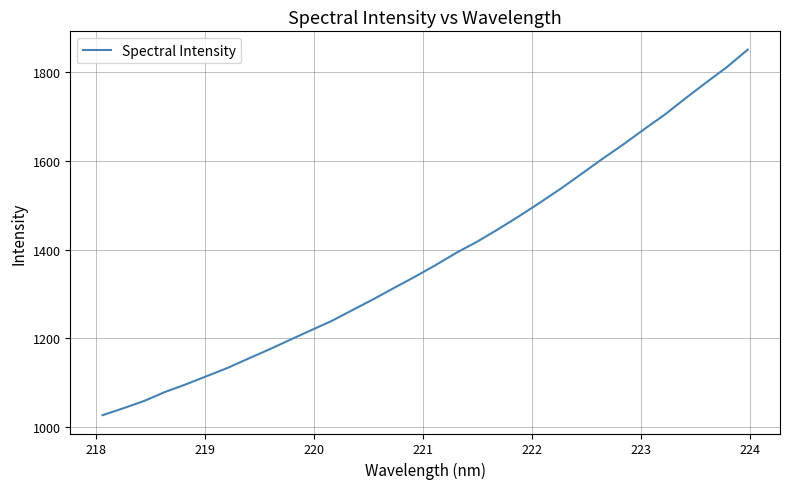

What is the difference between the maximum and minimum values?

824.3